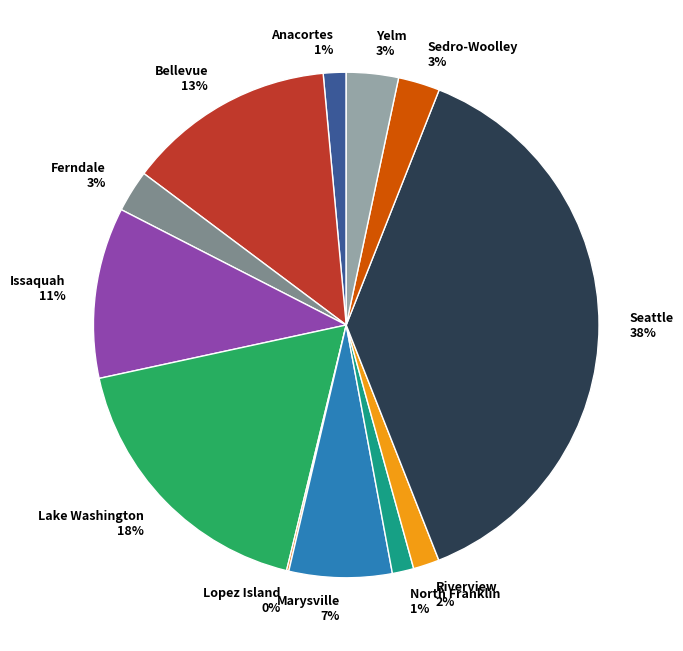

Between Sedro-Woolley 3% and Marysville 7%, which is larger?

Marysville 7%